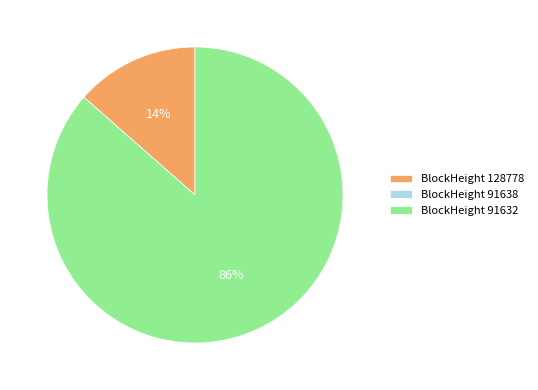

Which has a higher value, BlockHeight 128778 or BlockHeight 91632?

BlockHeight 91632